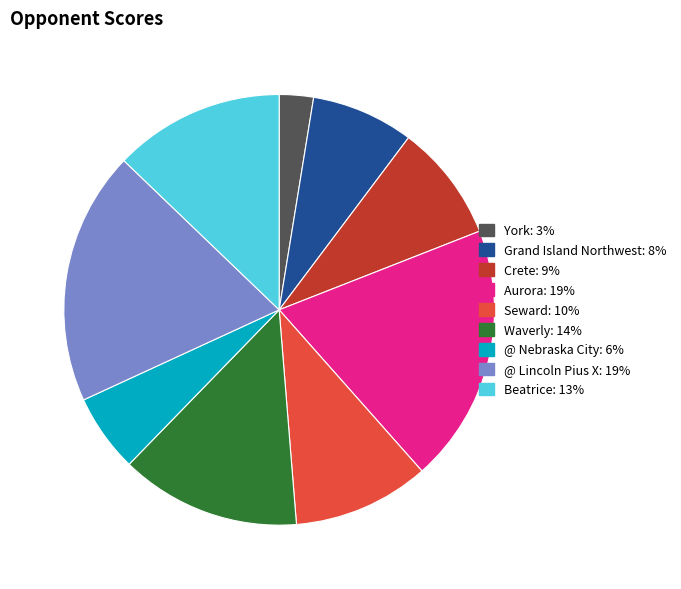

Count the number of slices in the pie.

9